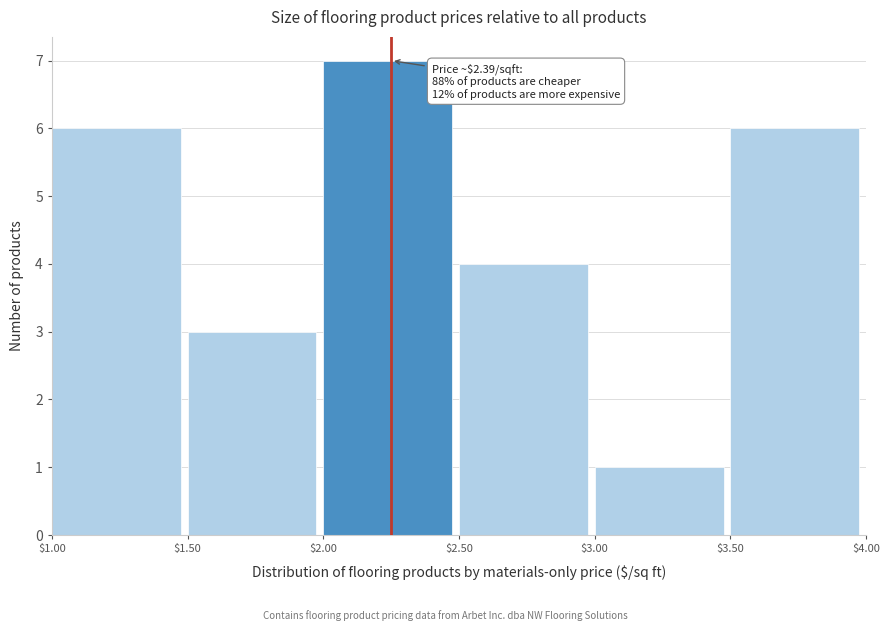

Over which range of the x-axis is the bar tallest?

$2.00 to $2.50